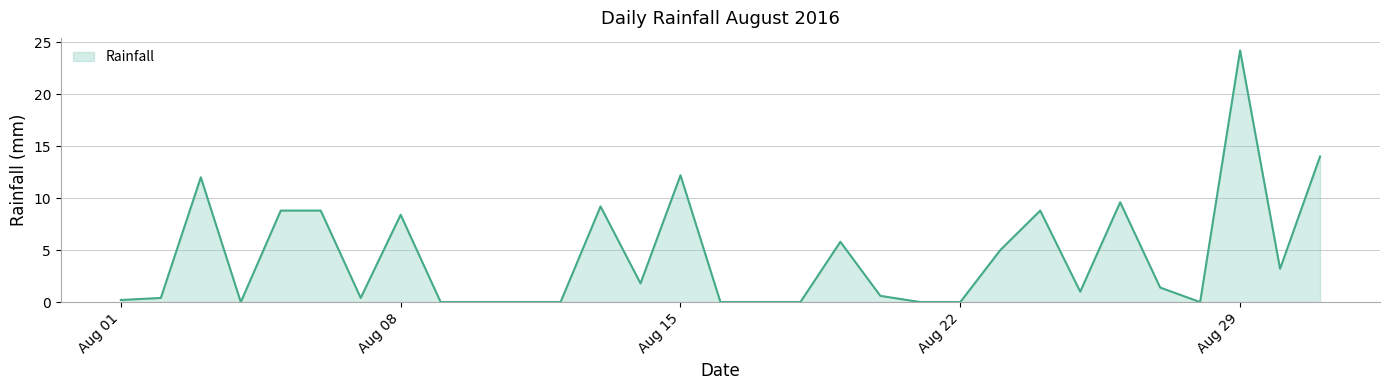

How many lines are shown in the chart?

1